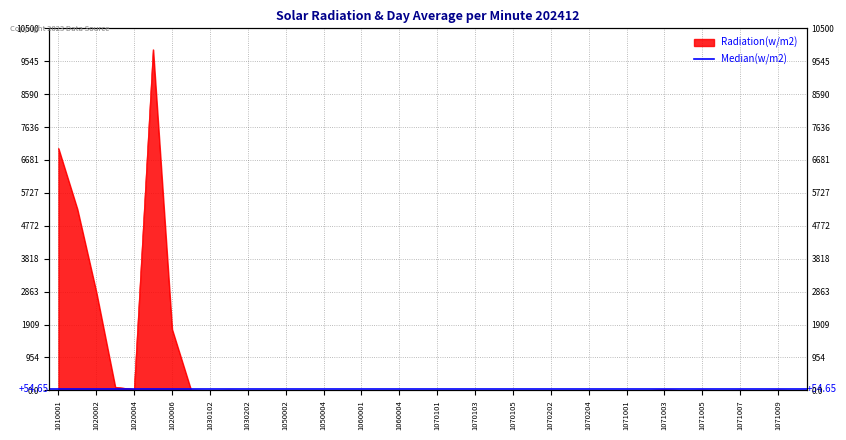

List the labels in order of value, largest first.

1020005, 1010001, 1020001, 1020002, 1020006, 1020003, 1020004, 1071003, 1030101, 1071009, 1071005, 1030201, 1071007, 1060003, 1030102, 1030202, 1050001, 1050002, 1050003, 1050004, 1050005, 1060001, 1060004, 1060005, 1070101, 1070102, 1070103, 1070104, 1070105, 1070201, 1070202, 1070203, 1070204, 1070205, 1071001, 1071002, 1071004, 1071006, 1071008, 1072001